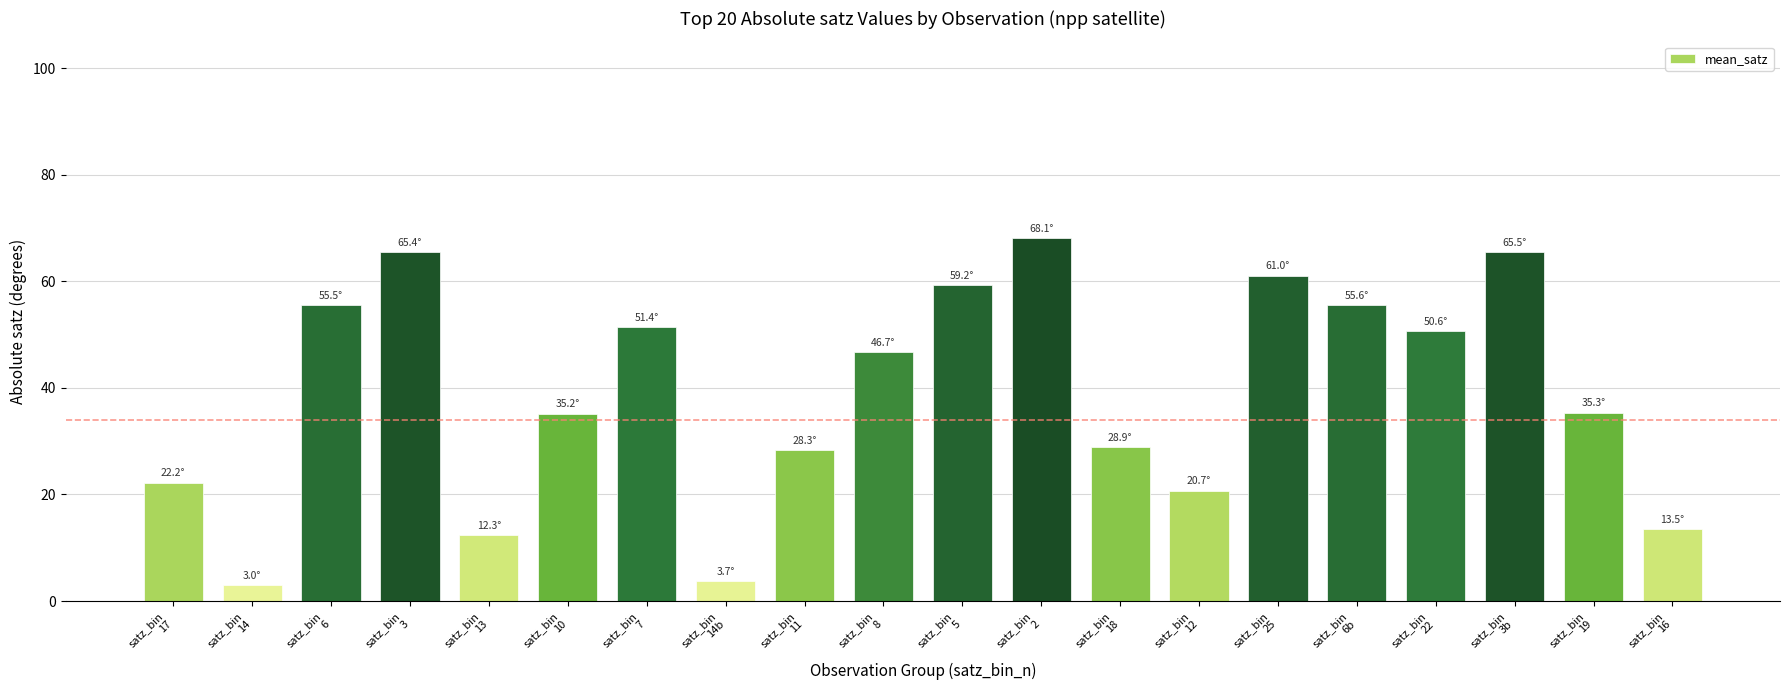

What is the value of the 7th bar from the left?

51.4